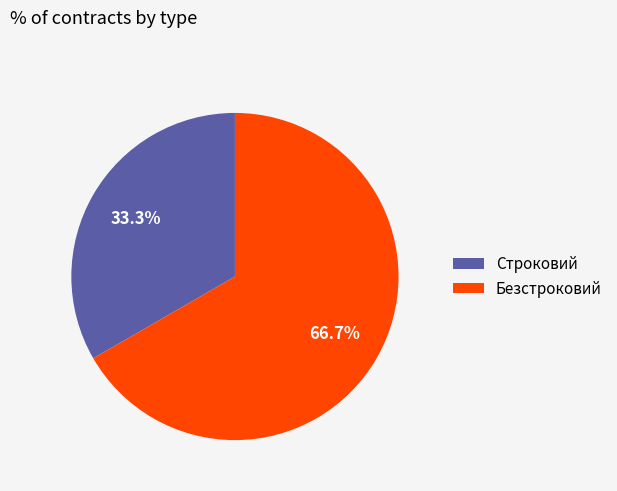

To the nearest percent, what is the difference between the largest and smallest slice percentages?

33%